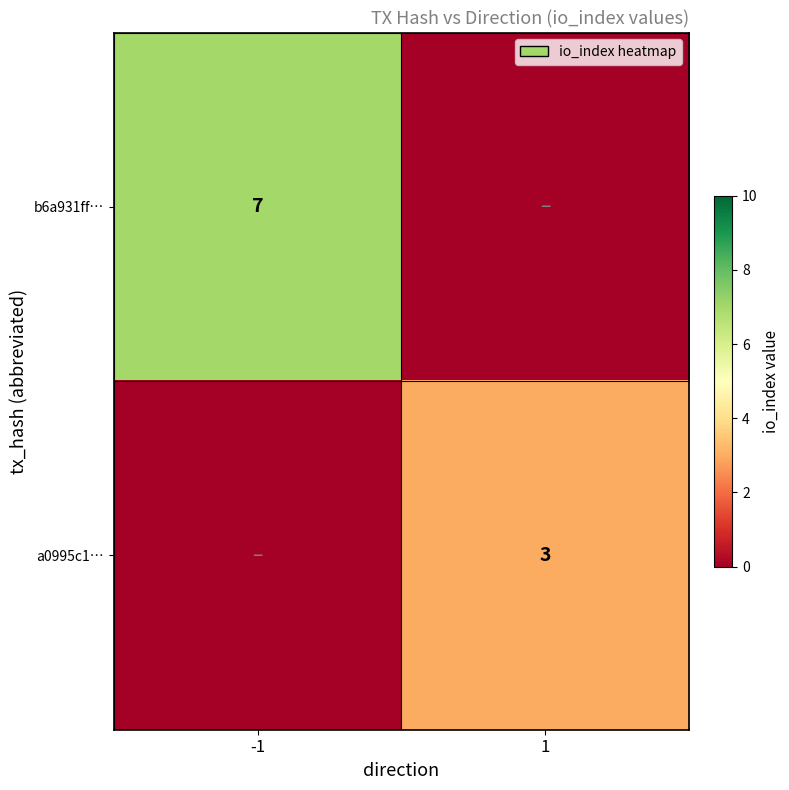

The a0995c1… series shows 4 at 1. True or false?

False